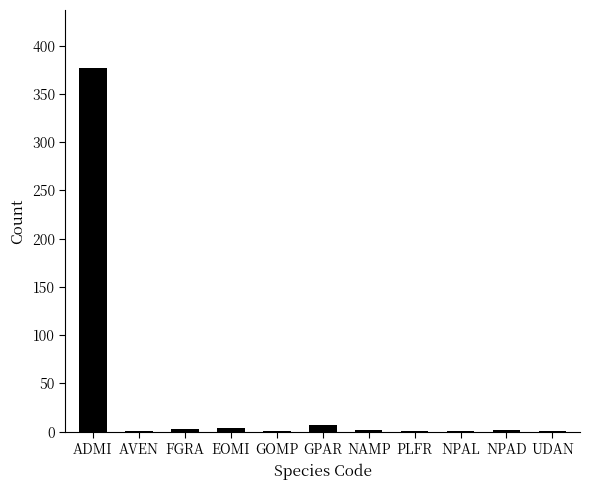

What is the average value?

36